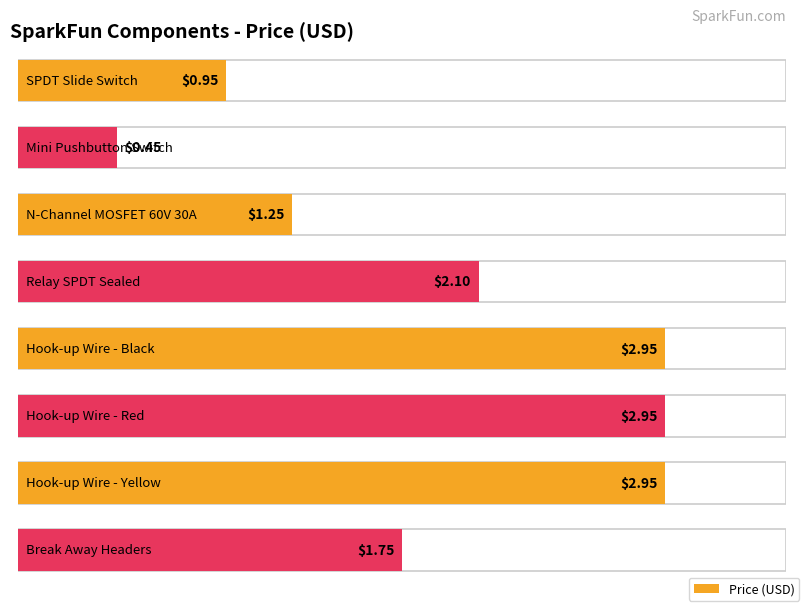

The value at Hook-up Wire - Yellow is 2.0. True or false?

False